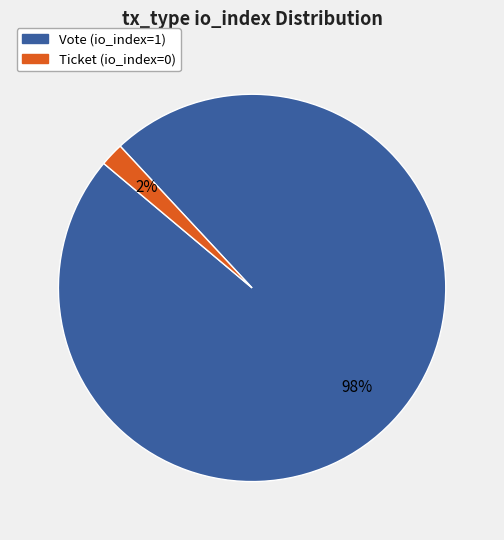

To the nearest percent, what is the combined percentage of Ticket (io_index=0) and Vote (io_index=1)?

100%